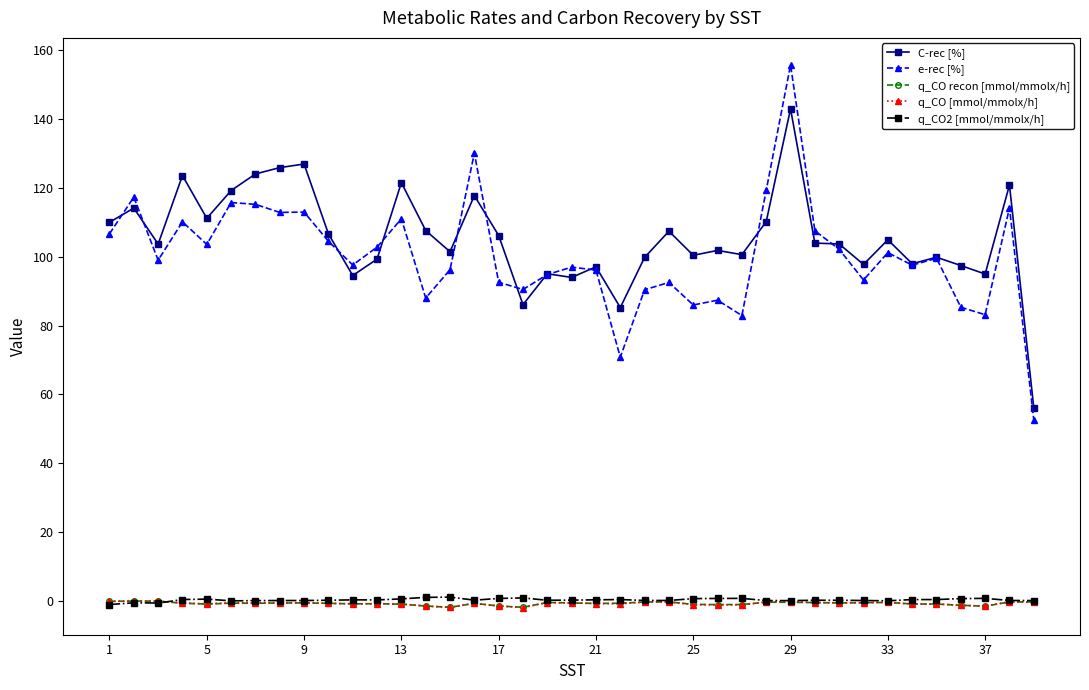

Count the number of categories in the chart.

39